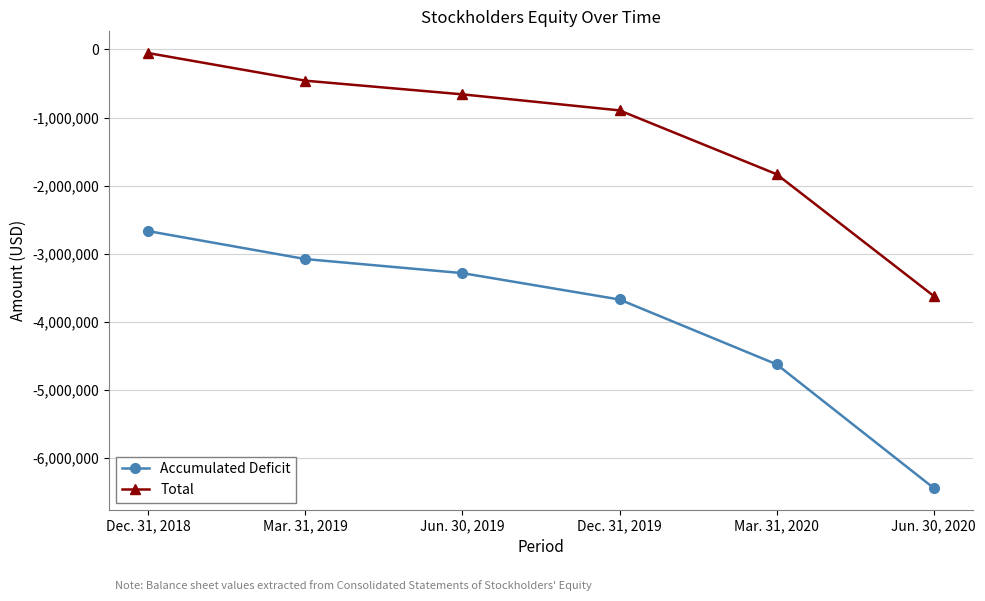

How many values in the Accumulated Deficit series are below -3284968?

3